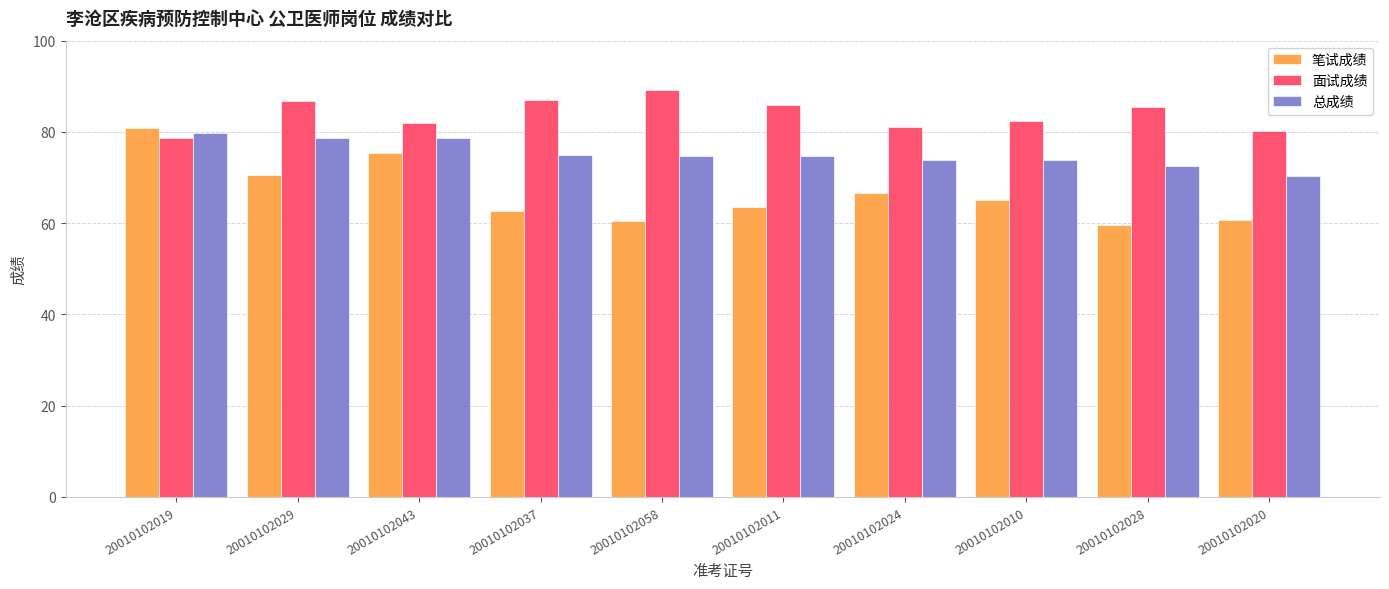

The value of 面试成绩 at 20010102024 is 81.1. True or false?

True